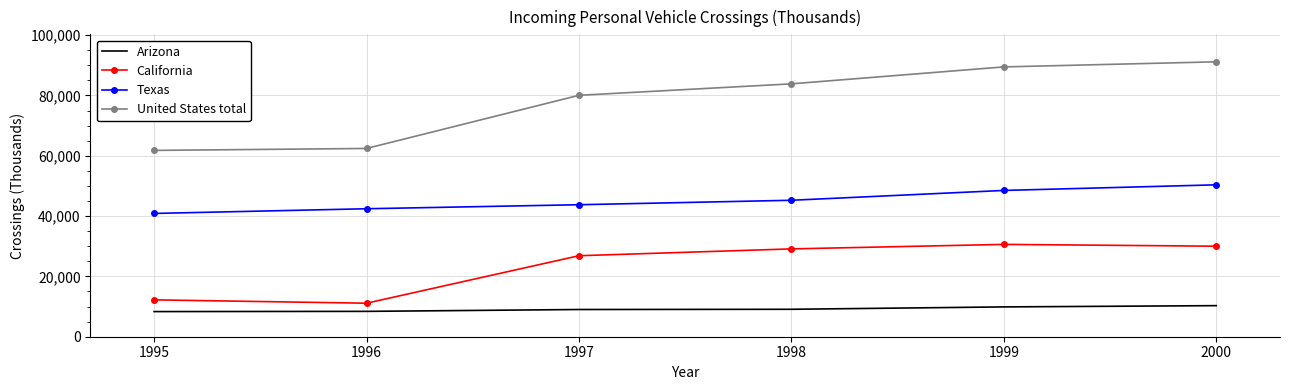

Is the value of Arizona at 1999 greater than the value of California at 1999?

No